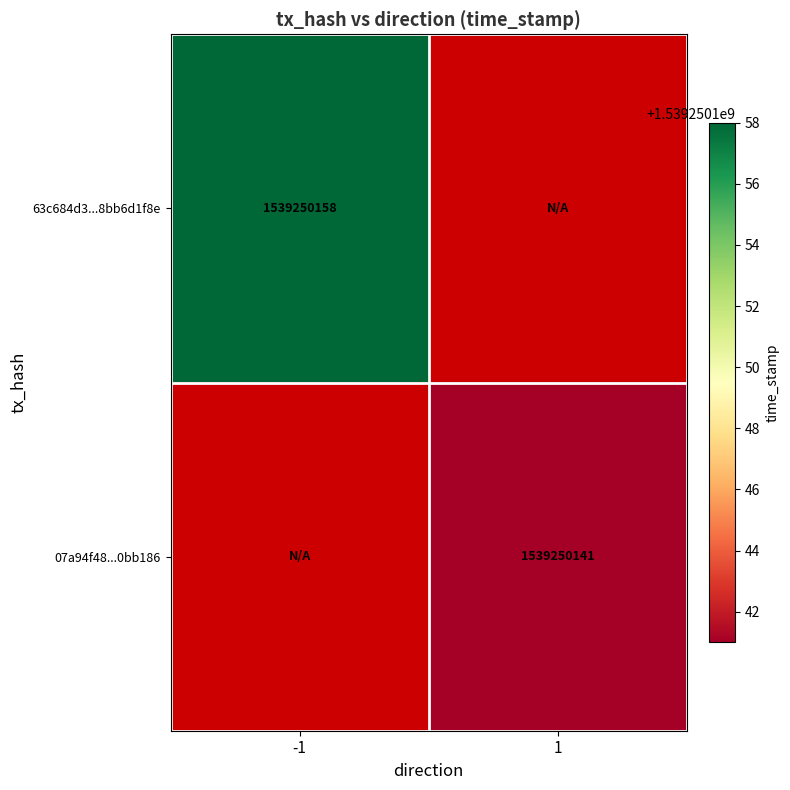

Which series has the largest total across all categories?

63c684d3f021986e7d7151609f6faa8bb6d1f8e